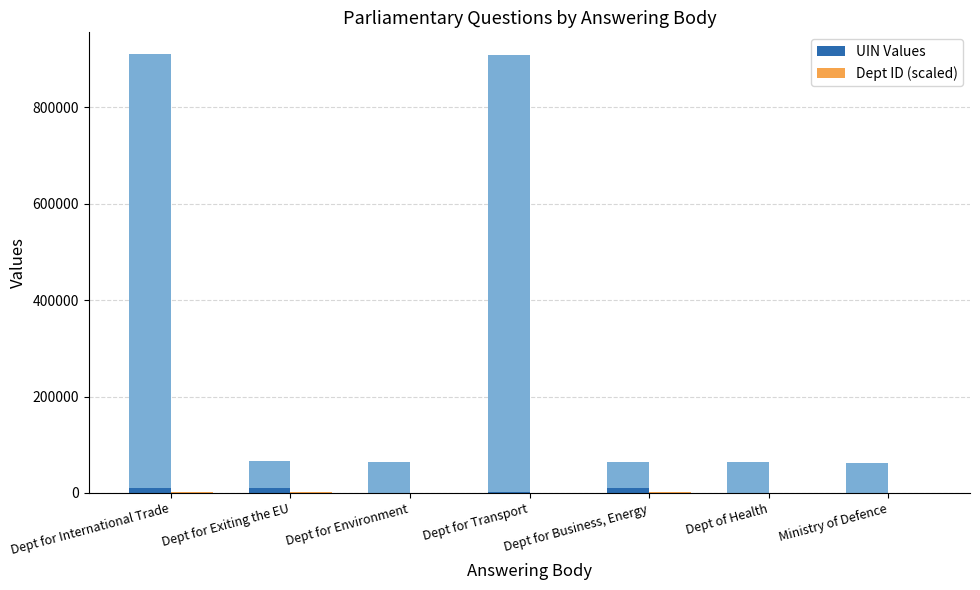

The UIN Values series shows 1287 at Dept of Health. True or false?

False